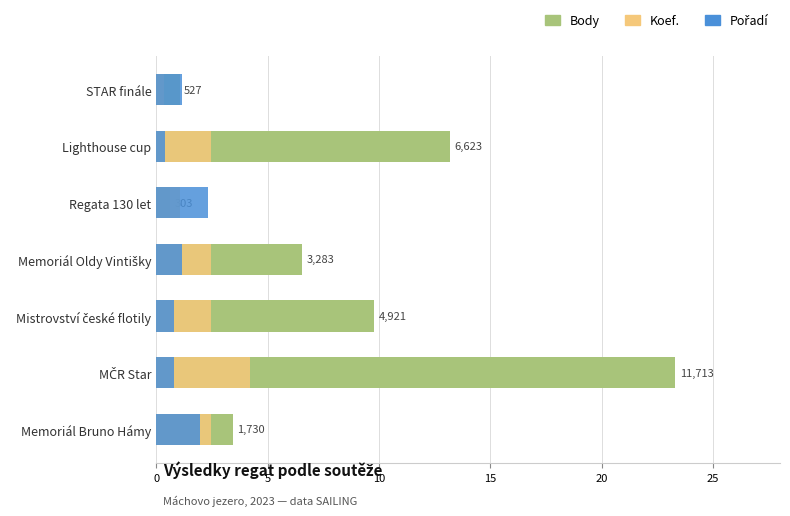

Is it true that Pořadí equals 0.6 at Regata 130 let?

False